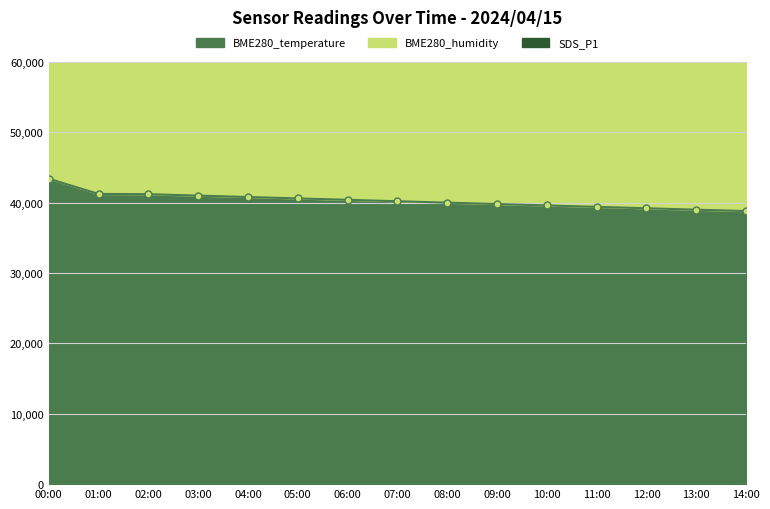

Which series has the largest total across all categories?

SDS_P1